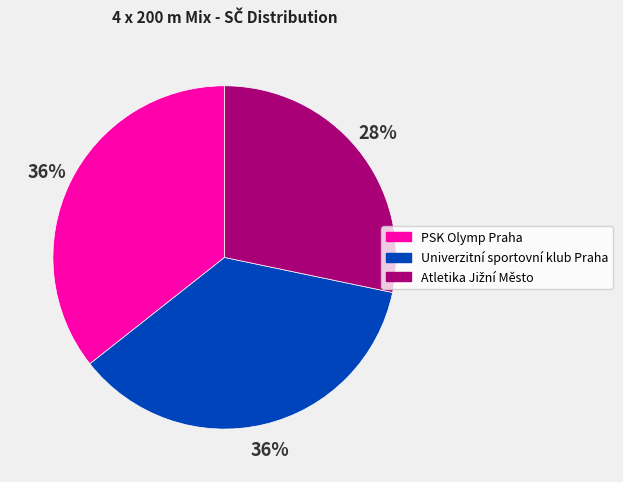

To the nearest percent, what is the average slice percentage?

33%